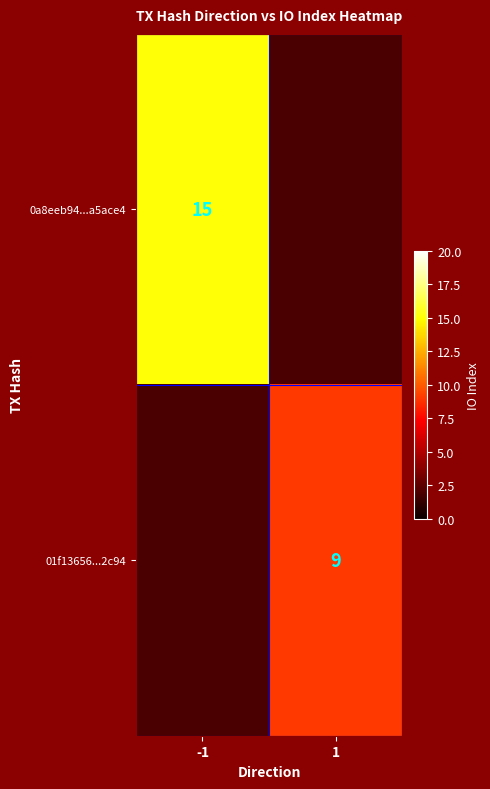

Between 1 and -1, which is larger?

-1